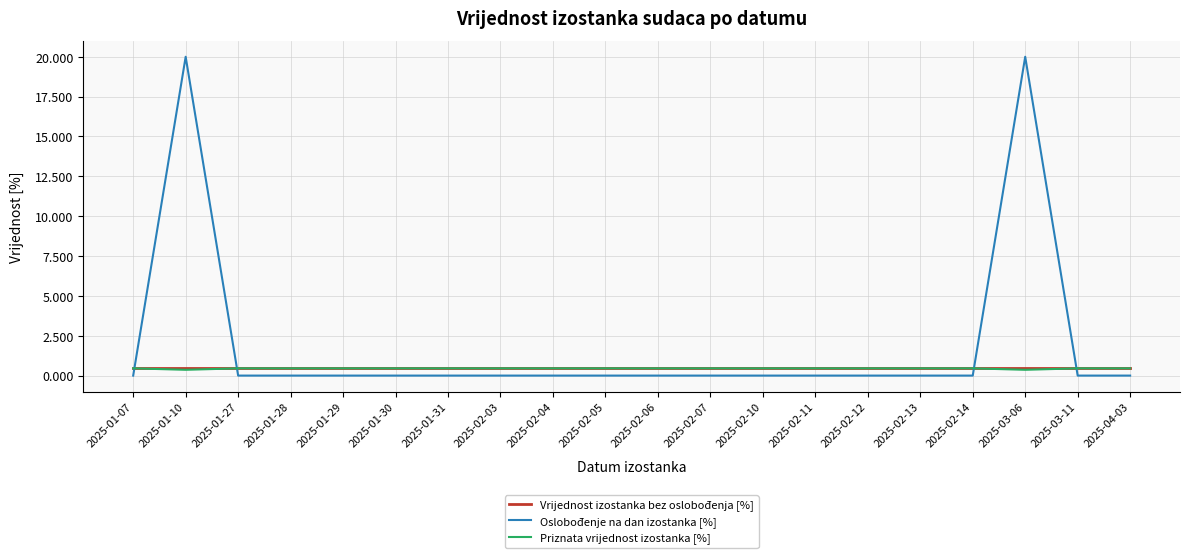

Is it true that Priznata vrijednost izostanka [%] equals 0.5 at 2025-02-12?

True